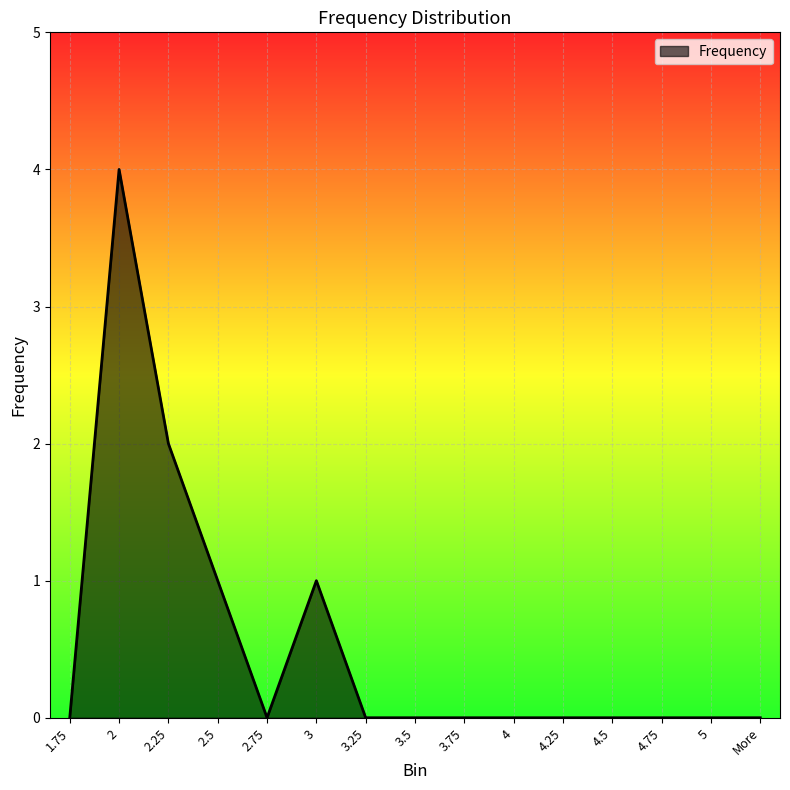

Where is the first local maximum?

2